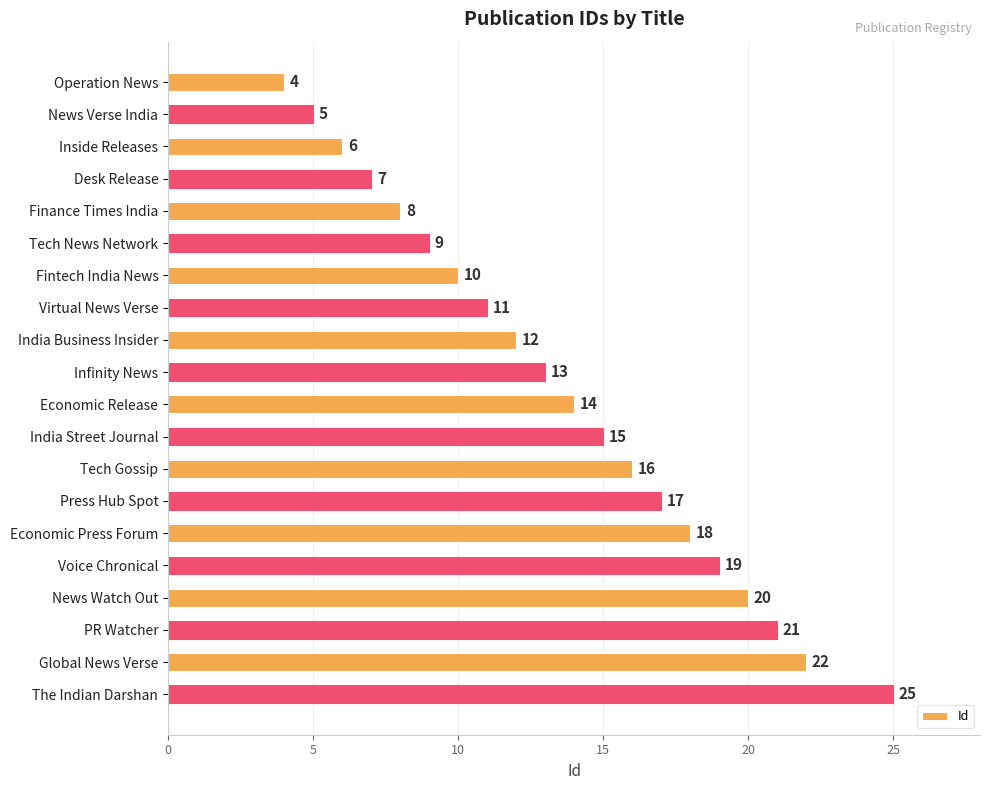

What is the difference between the maximum and minimum values?

21